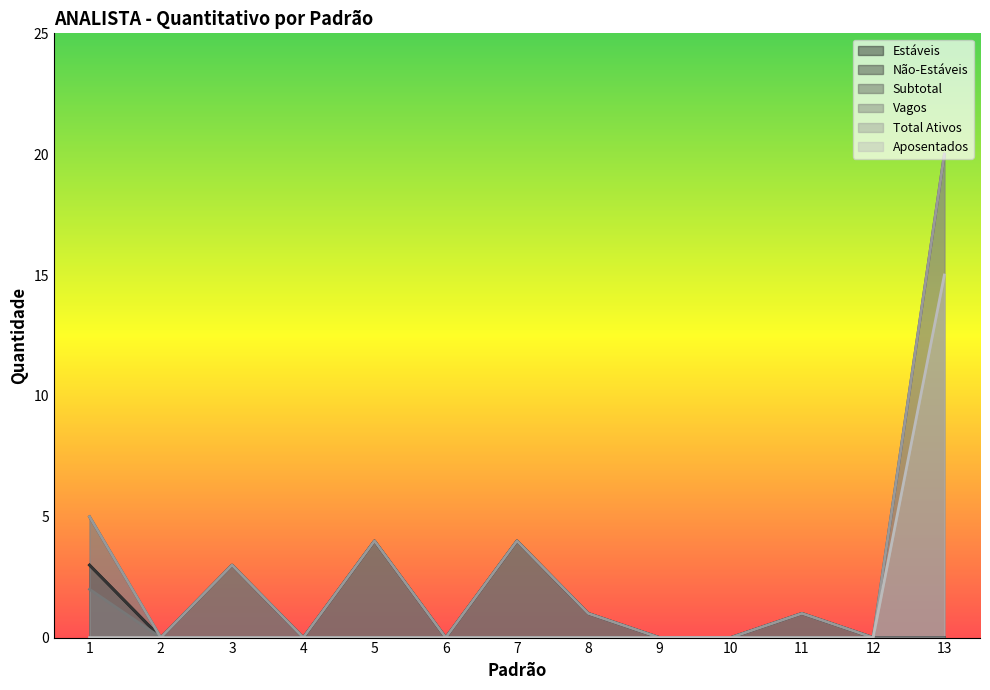

What is the difference between the maximum and minimum values in the Não-Estáveis series?

3